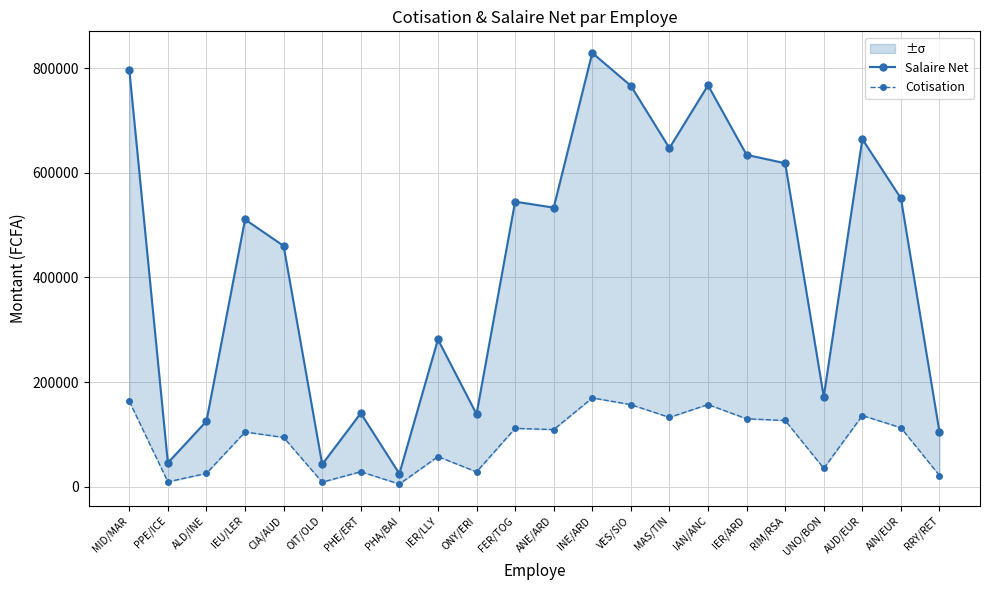

What is the sum of all Salaire Net values?

9399086